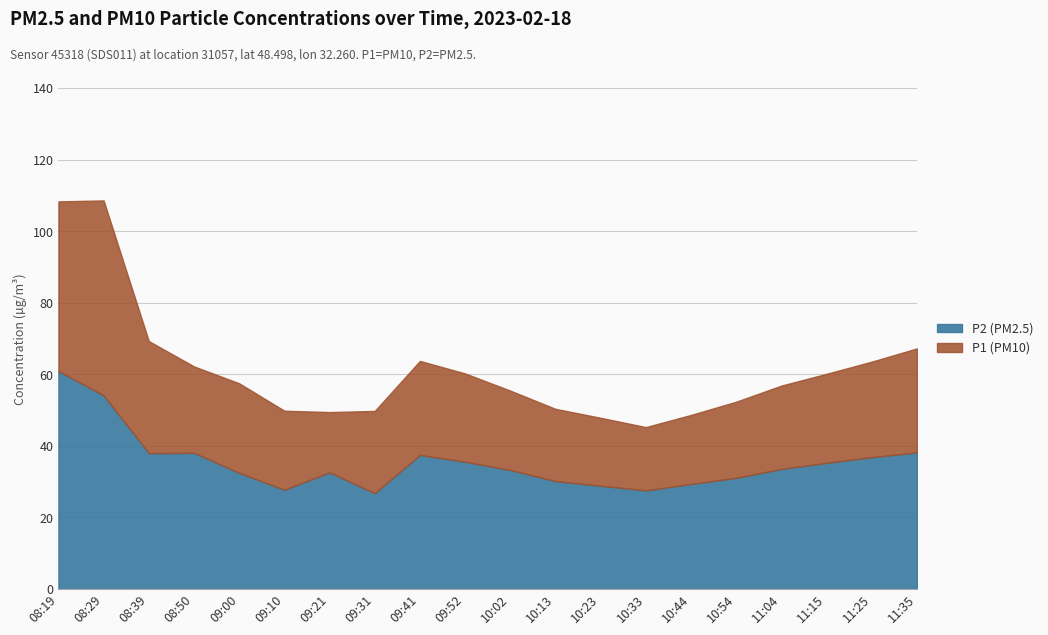

Reading left to right, transcribe all the data shown in this chart.

P2: 08:19=60.9	08:29=54.0	08:39=37.9	08:50=38.0	09:00=32.4	09:10=27.7	09:21=32.5	09:31=26.7	09:41=37.4	09:52=35.5	10:02=33.2	10:13=30.1	10:23=28.8	10:33=27.5	10:44=29.3	10:54=31.0	11:04=33.5	11:15=35.2	11:25=36.8	11:35=38.1
P1: 08:19=108.3	08:29=108.6	08:39=69.2	08:50=62.2	09:00=57.5	09:10=49.8	09:21=49.4	09:31=49.7	09:41=63.7	09:52=60.2	10:02=55.4	10:13=50.3	10:23=47.8	10:33=45.2	10:44=48.6	10:54=52.3	11:04=56.8	11:15=60.1	11:25=63.5	11:35=67.2